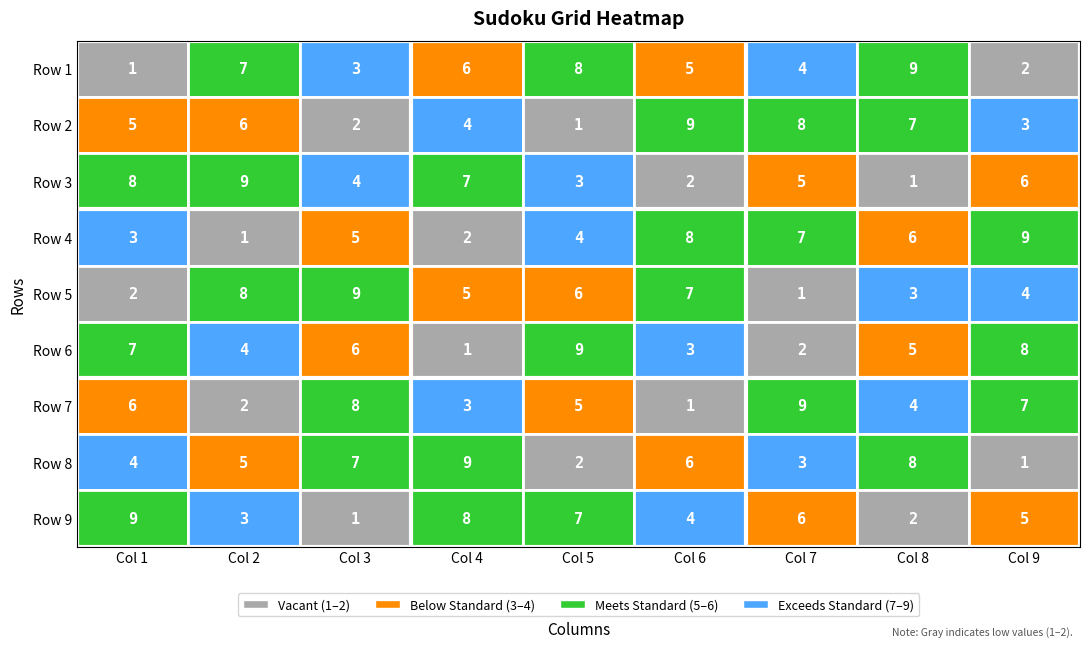

What is the maximum value shown in the chart?

9